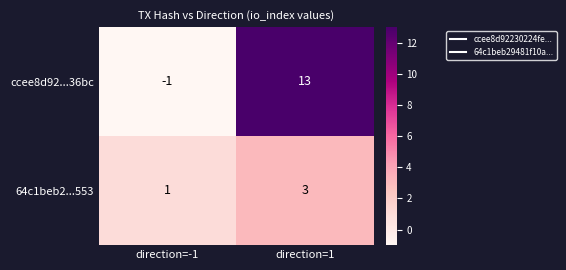

What is the minimum value shown in the chart?

-1